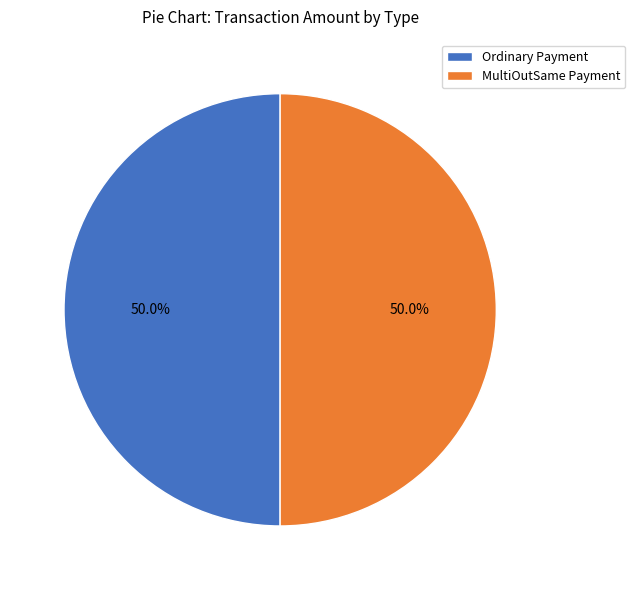

What portion of the pie excludes Ordinary Payment?

50.0%